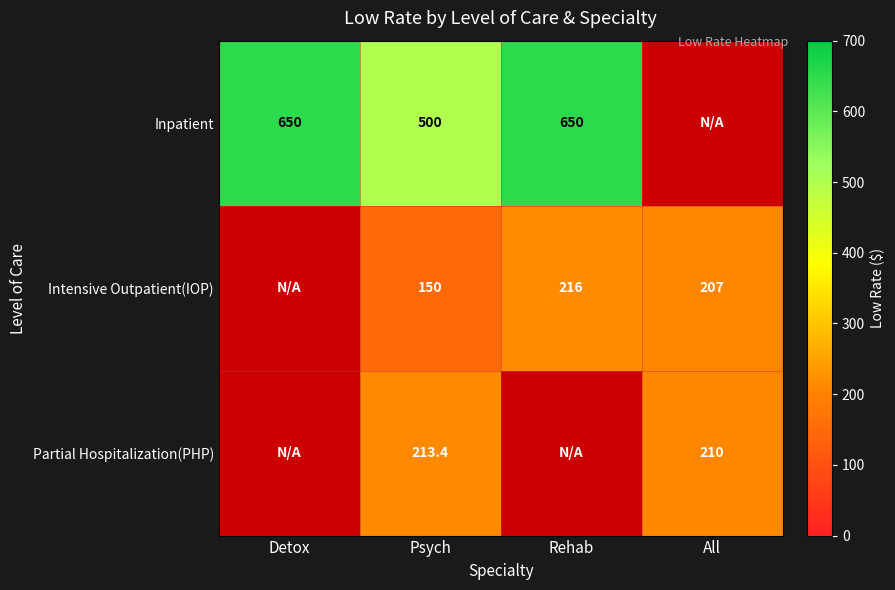

The Partial Hospitalization(PHP) series shows 107.5 at All. True or false?

False